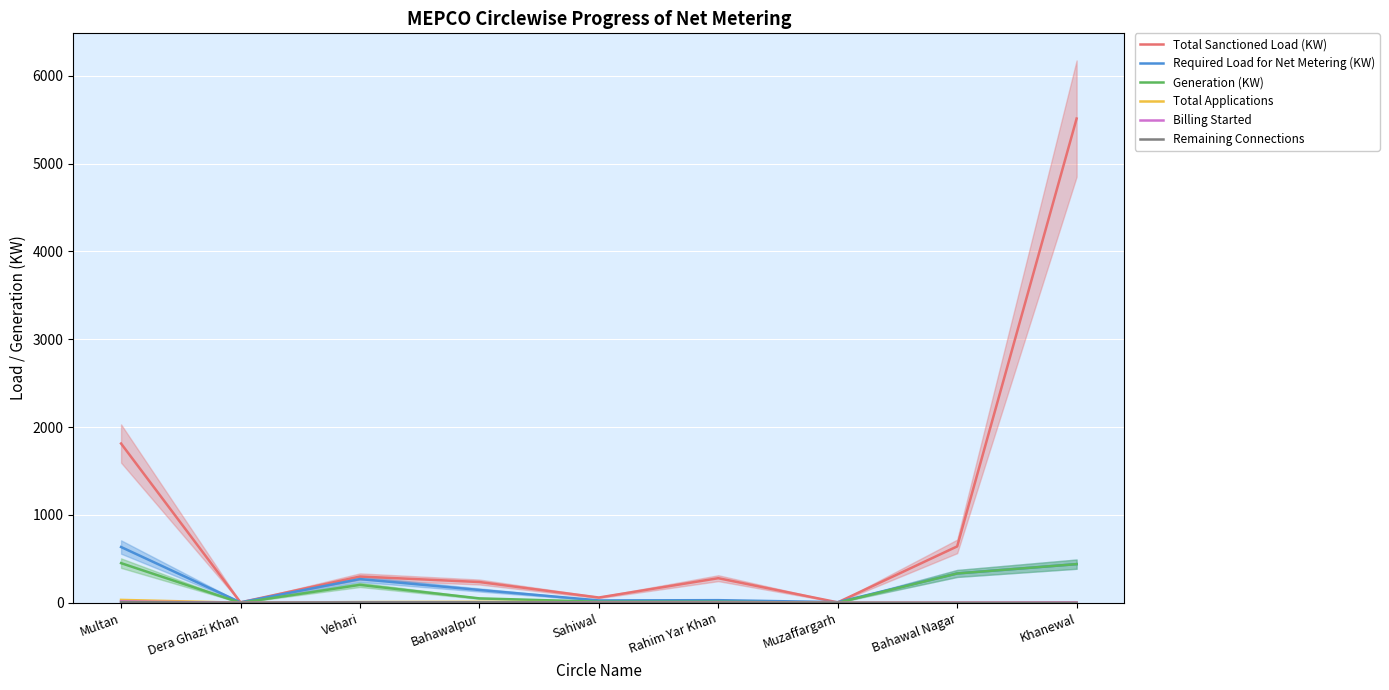

How many lines are shown in the chart?

6